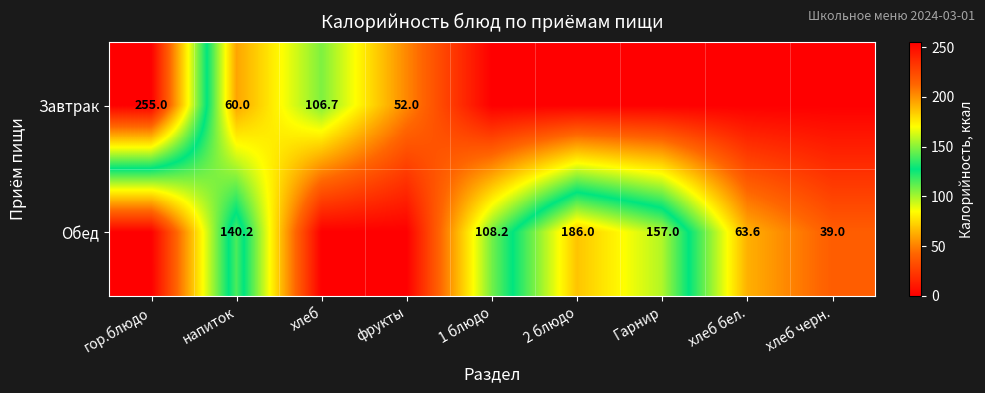

True or false: Обед has a value of 140.2 at напиток.

True